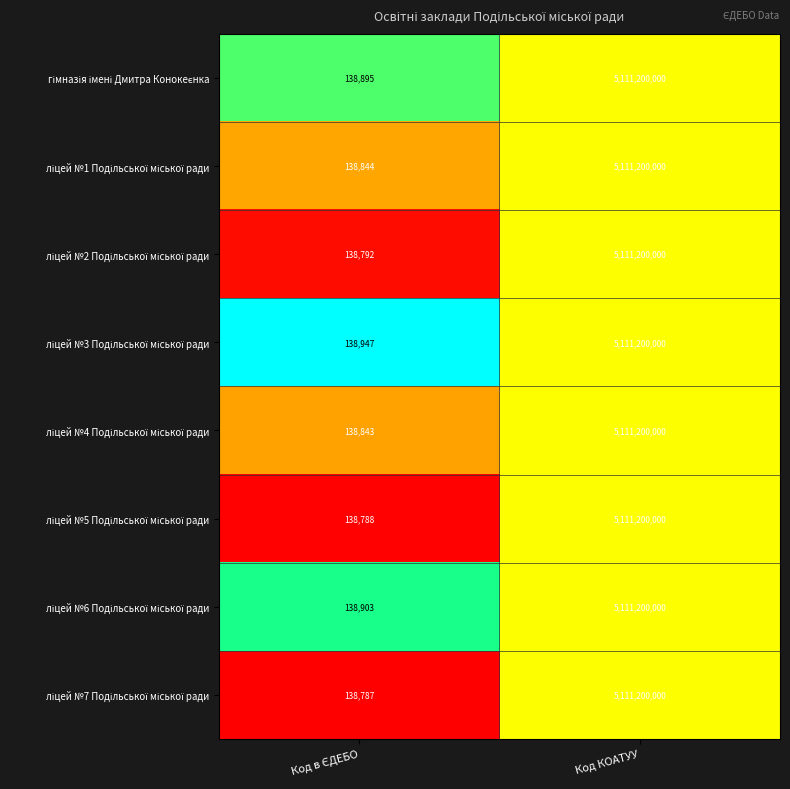

At which category is the sum across all series the highest?

Код КОАТУУ